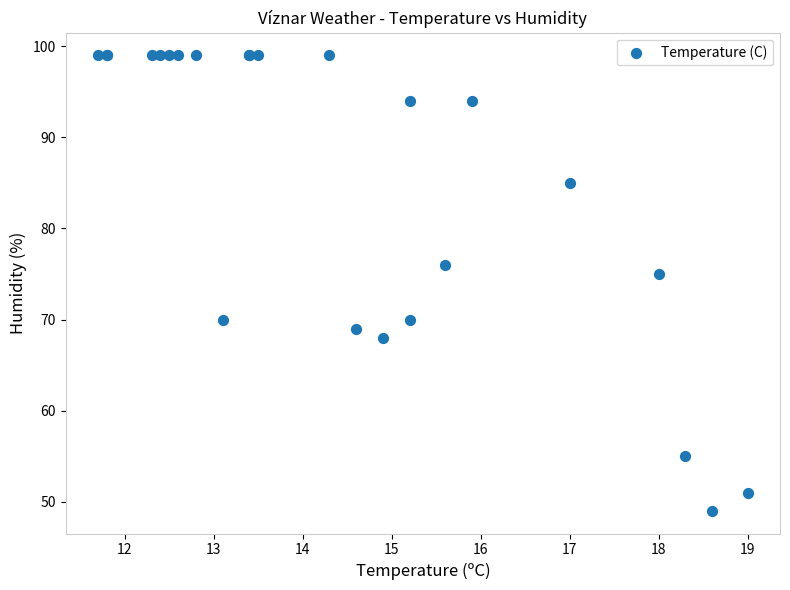

What Y value in the scatter plot is closest to 74?

75